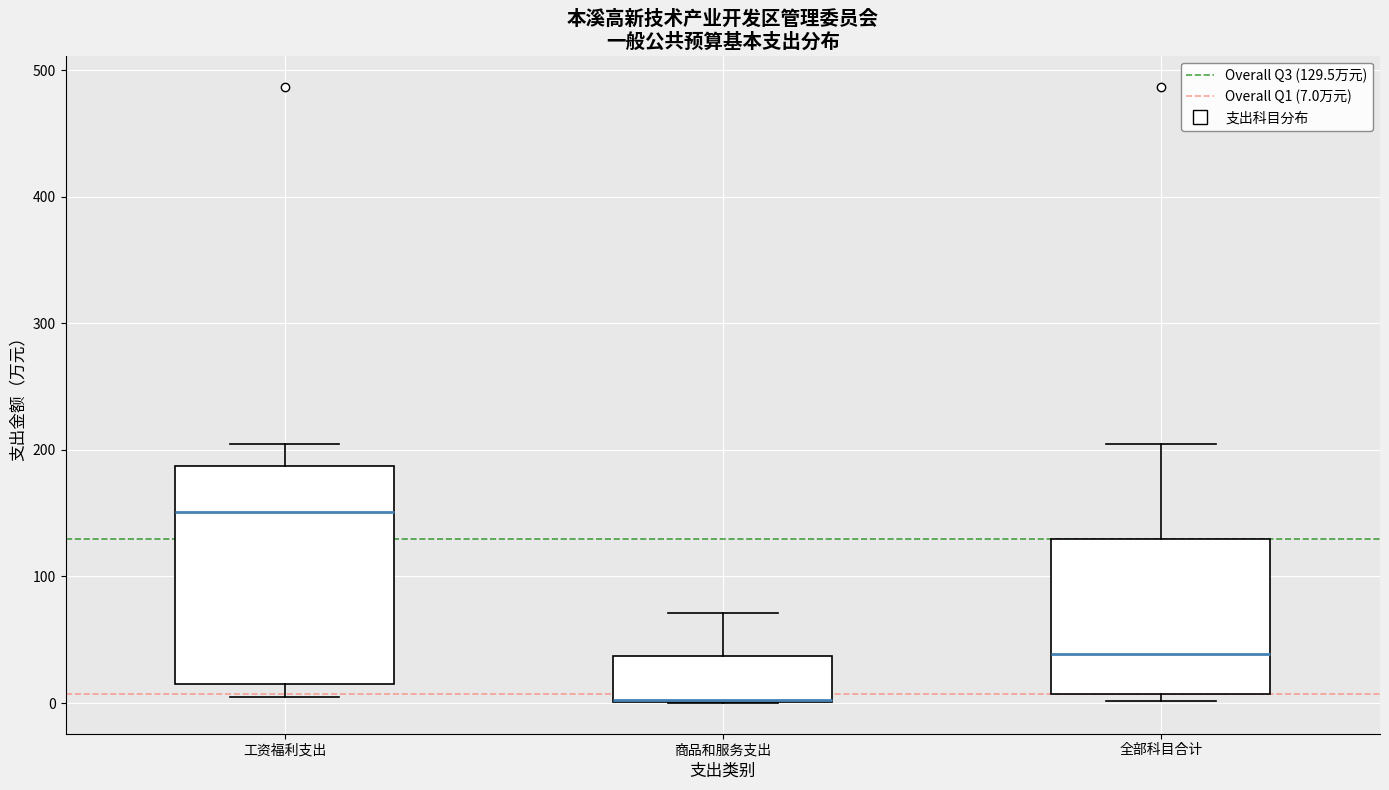

Reading left to right, read every box against the y-axis: the position of its median line, the range the box covers, and the ends of its whiskers. The values are not printed on the chart, so give them approximately, as read against the axis.

工资福利支出: median 150, box 10 to 190, whiskers 10 (just below the box's lower edge) to 210
商品和服务支出: median 0 (drawn on the box's lower edge), box 0 to 40, whiskers 0 to 70
全部科目合计: median 40, box 10 to 130, whiskers 0 to 210